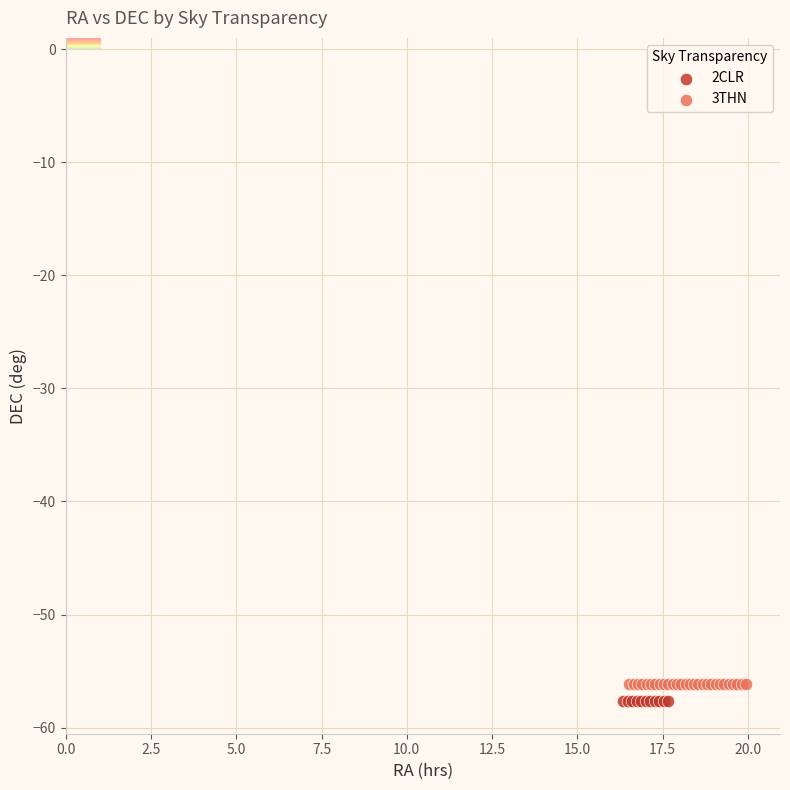

What are all the series names shown in the legend?

2CLR, 3THN